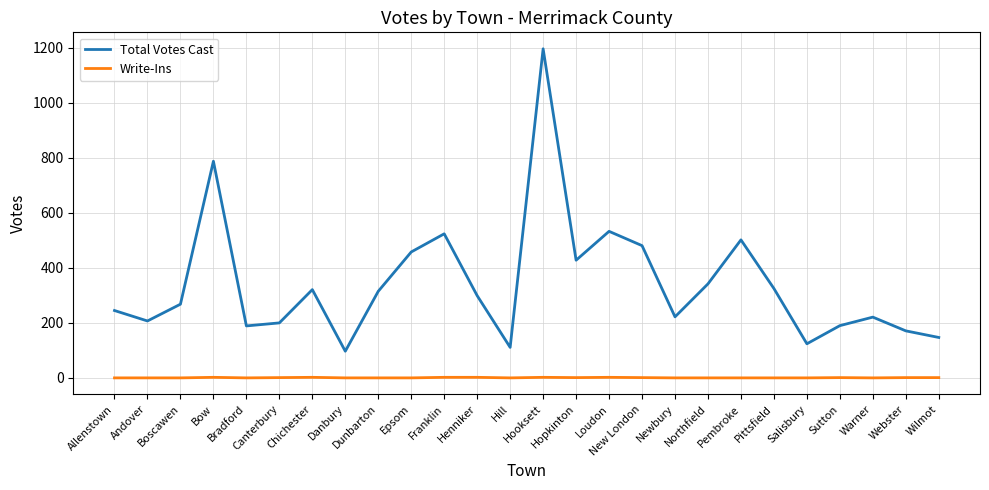

Rank the series by their maximum value, from highest to lowest.

Total Votes Cast, Write-Ins